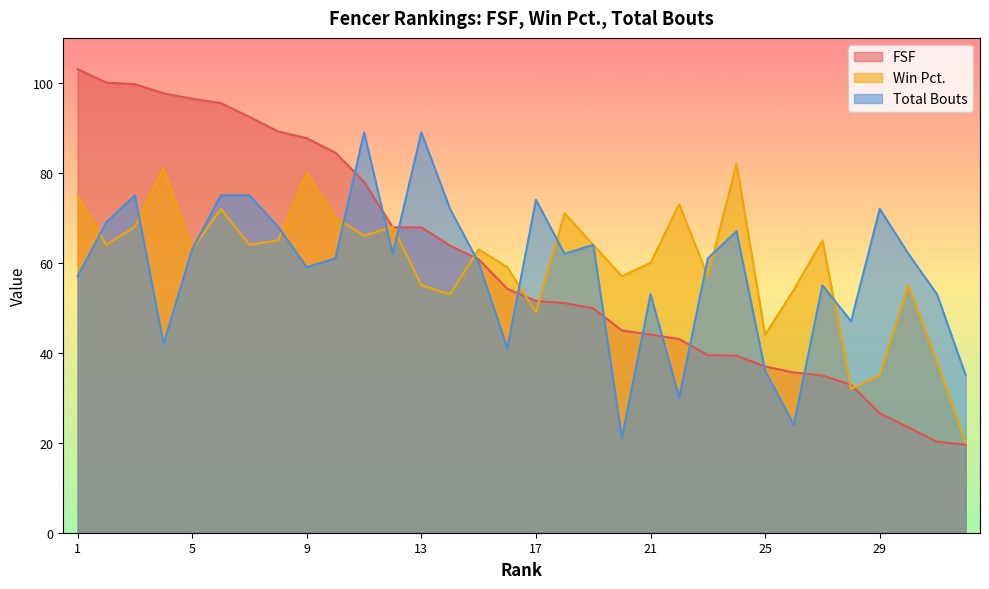

At which category does the chart reach its peak across all series?

1